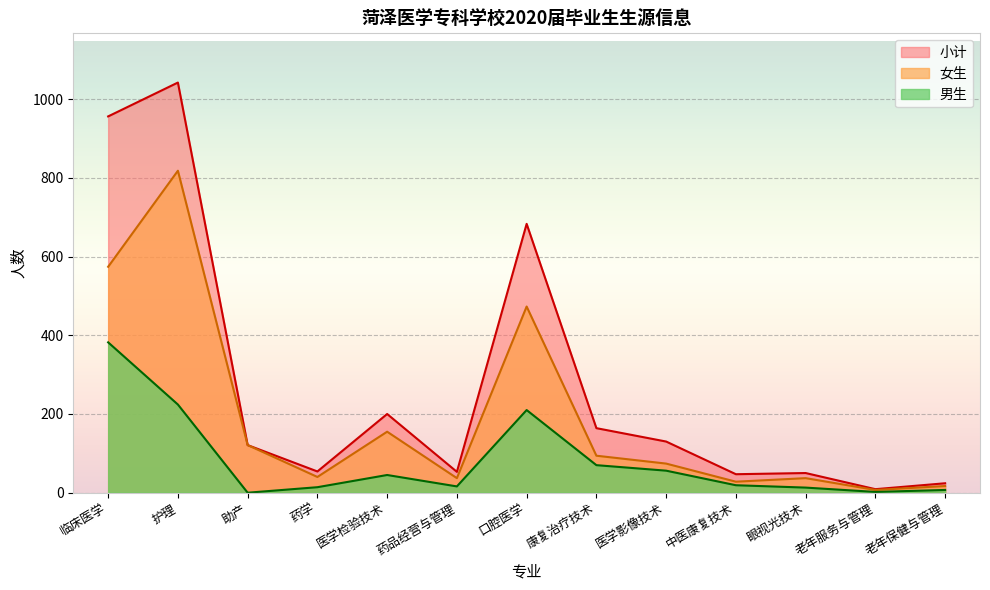

Rank the series by their average value, from highest to lowest.

小计, 女生, 男生